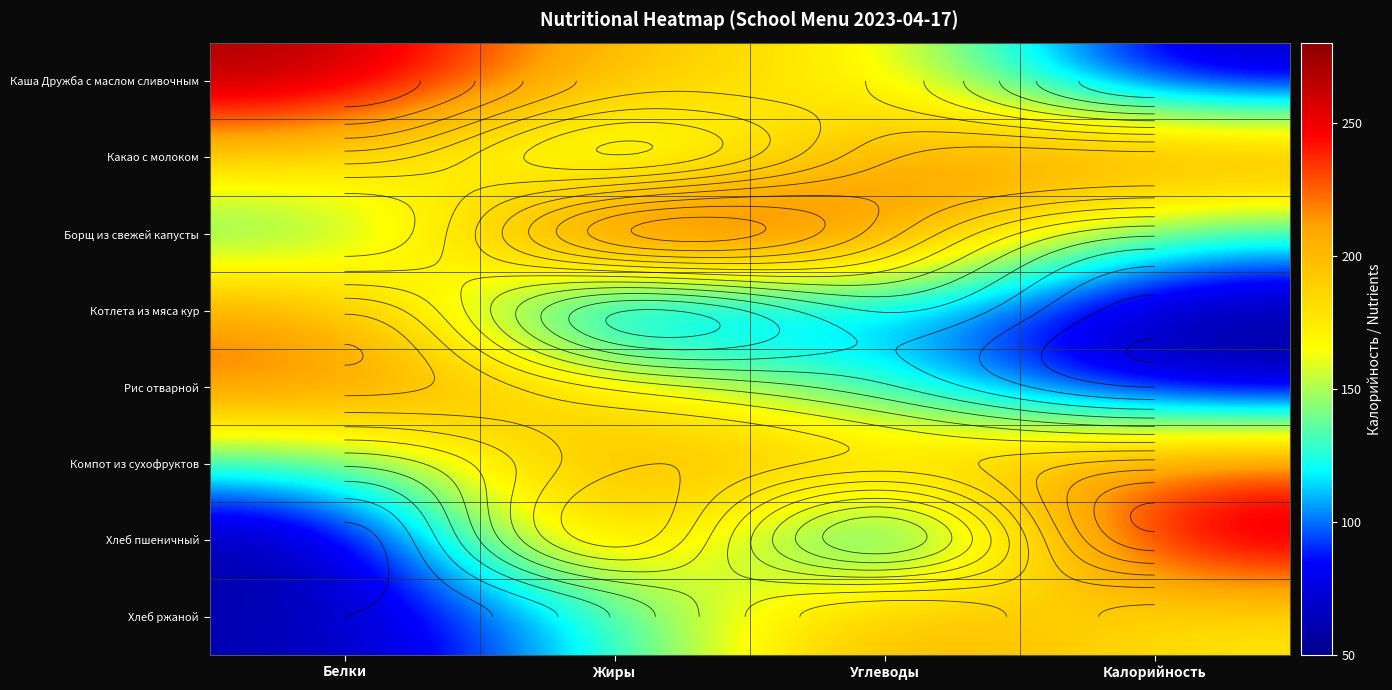

Between Белки and Жиры, which is larger?

Белки